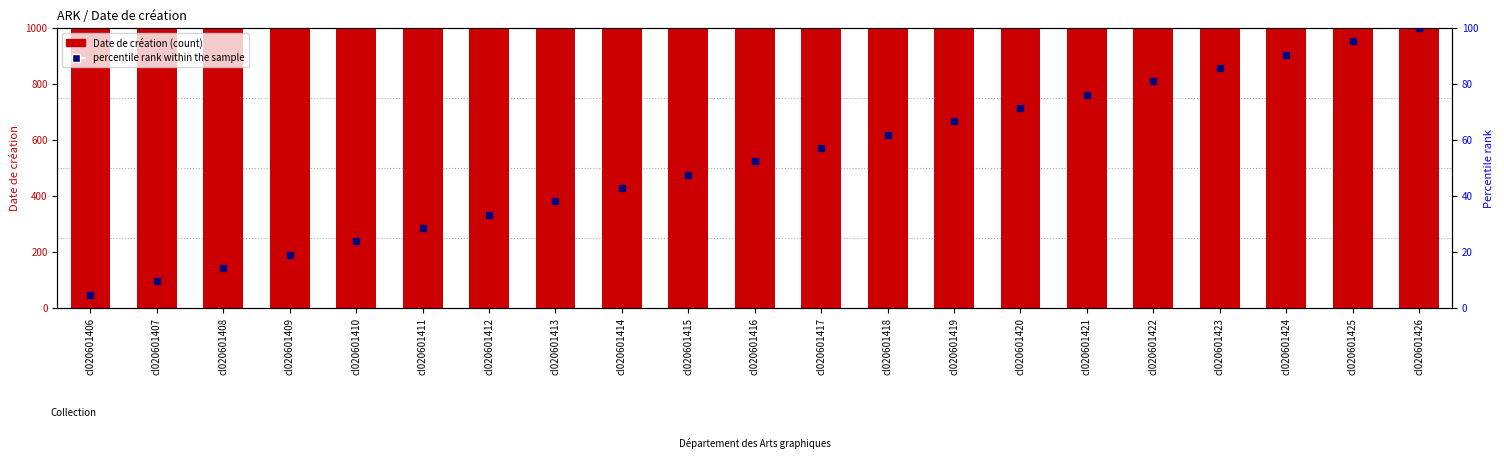

Which series has the widest spread of Y values?

rank within the sample